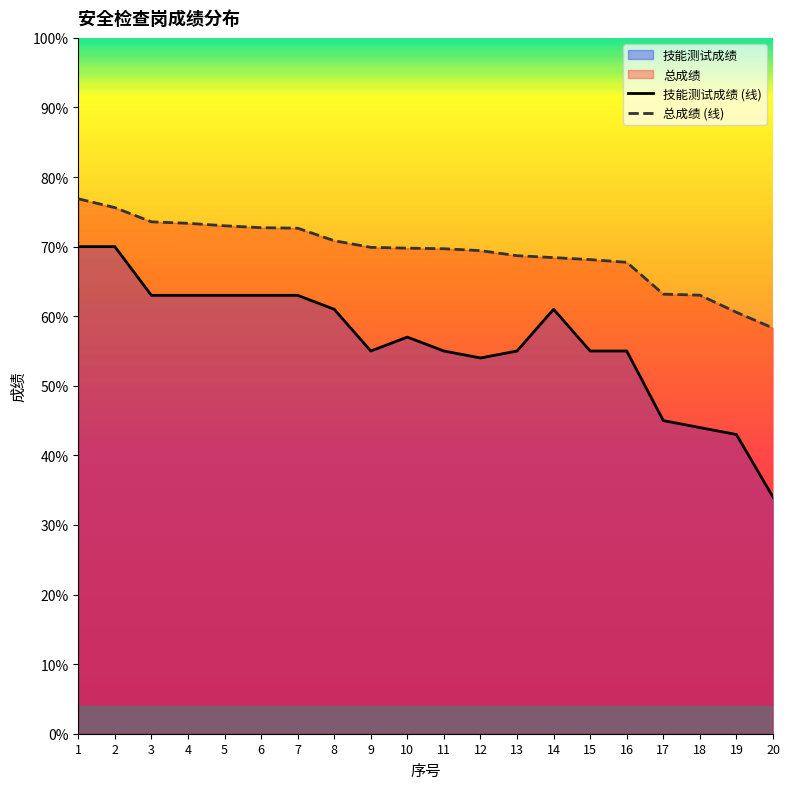

The 总成绩 (线) series shows 76.9 at 1. True or false?

True